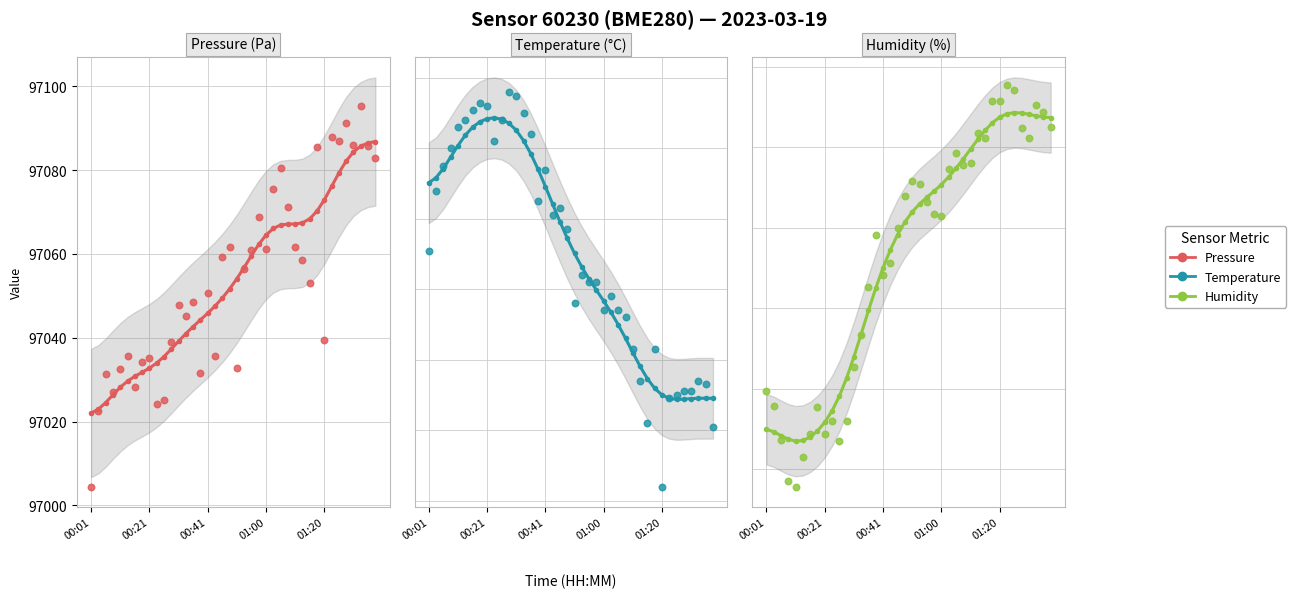

What is the total value across all series at 15?

194206.5